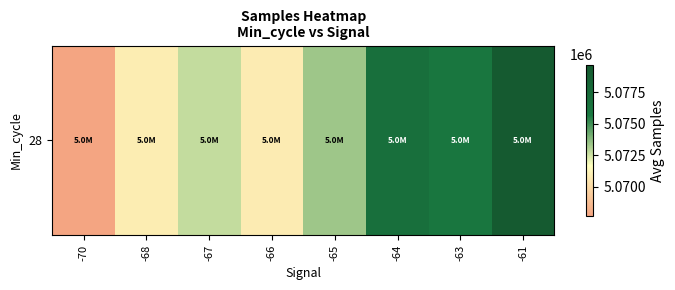

How many distinct data groups are displayed?

1